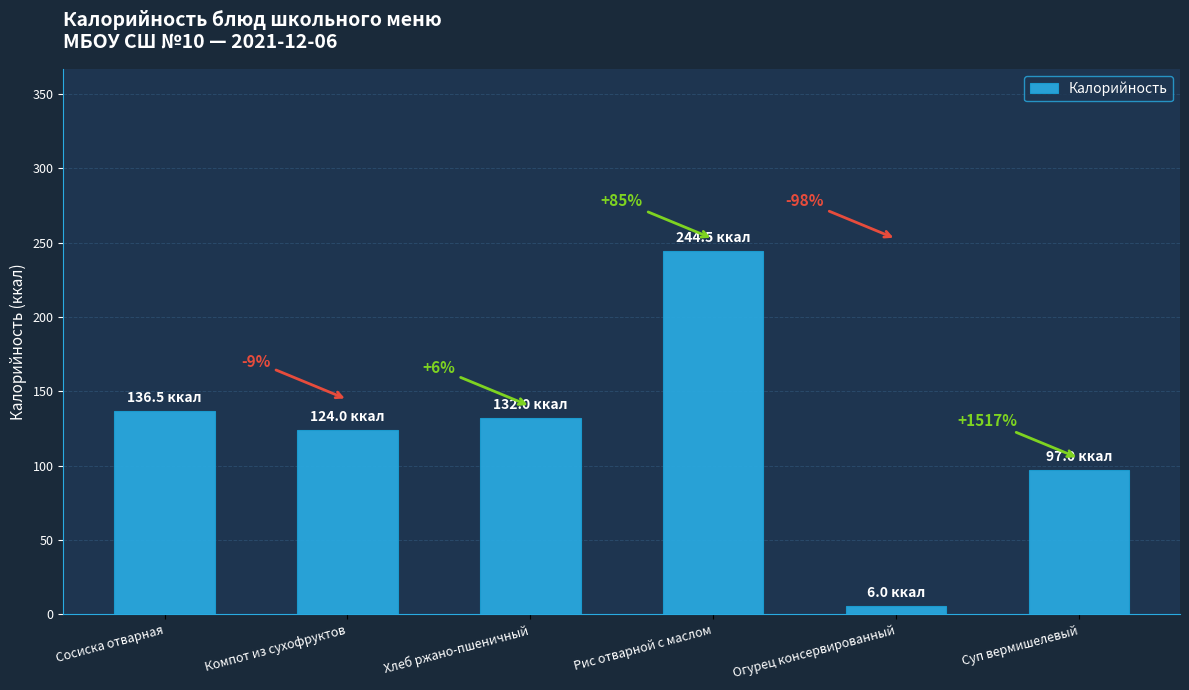

Which has a higher value, Хлеб ржано-пшеничный or Огурец консервированный?

Хлеб ржано-пшеничный